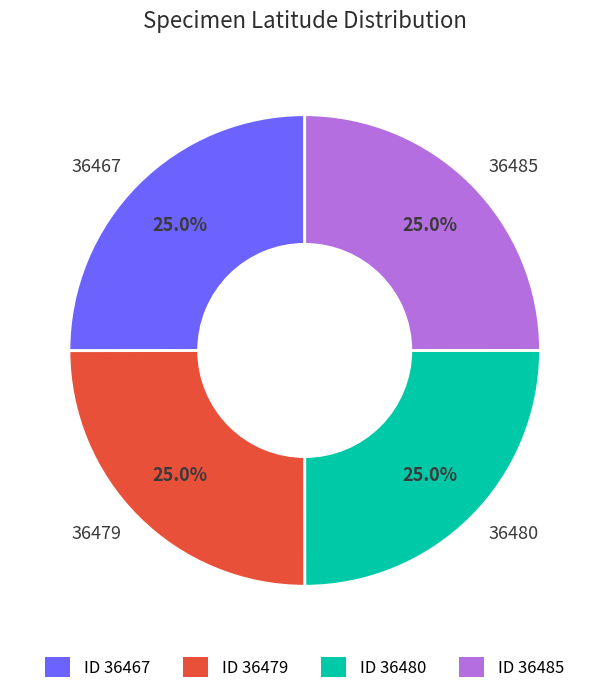

What is the ratio of the value at 36485 to the value at 36480?

1.0